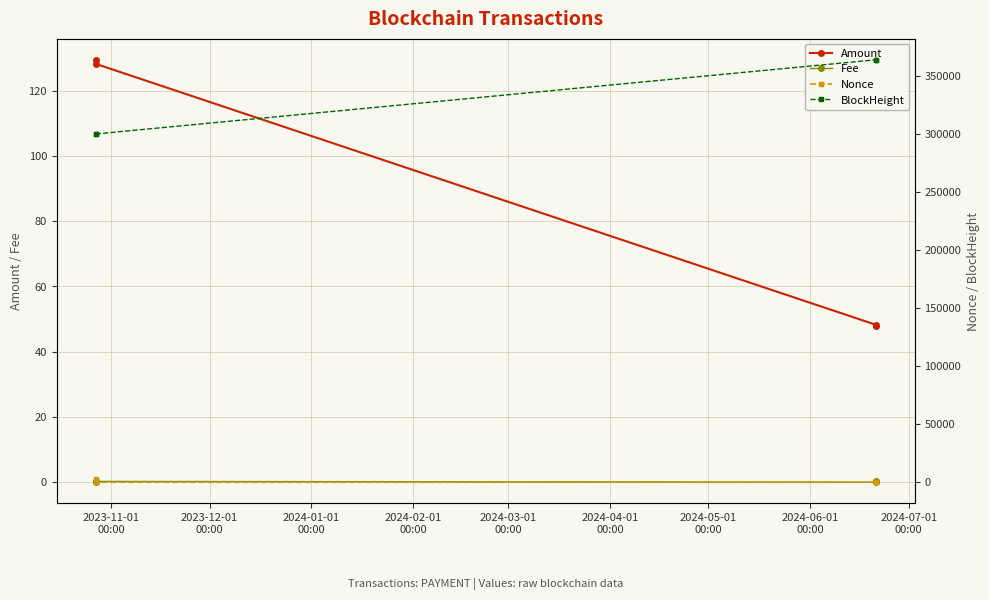

True or false: Amount and Fee intersect in this chart.

False